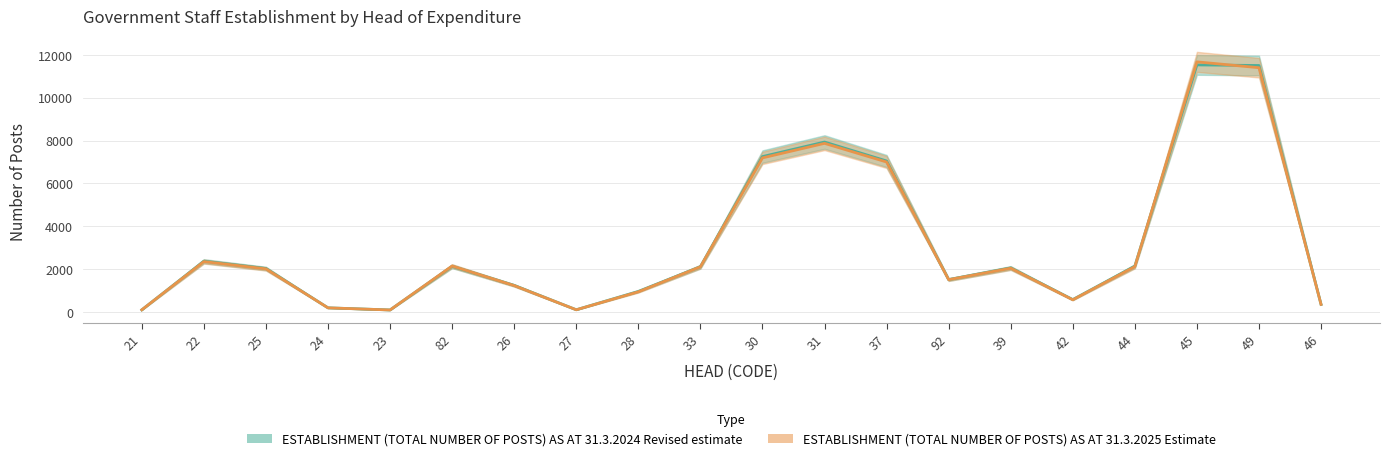

What are all the series names shown in the legend?

ESTABLISHMENT (TOTAL NUMBER OF POSTS) AS AT 31.3.2024 Revised estimate, ESTABLISHMENT (TOTAL NUMBER OF POSTS) AS AT 31.3.2025 Estimate